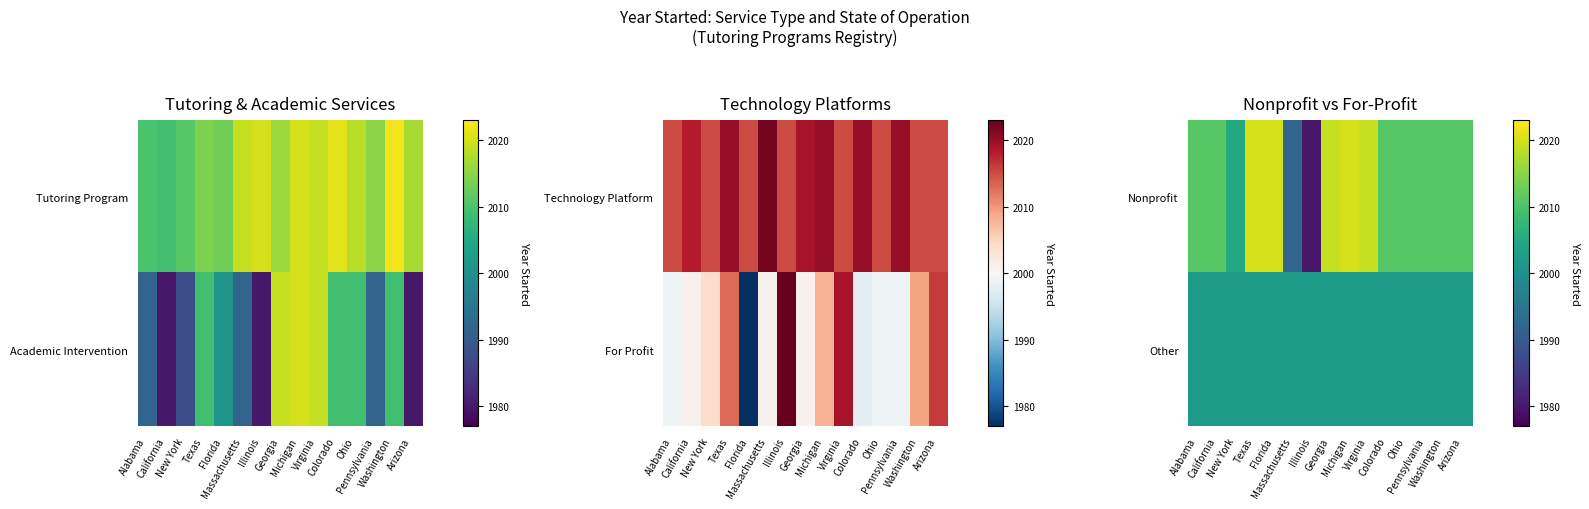

How many categories are shown in the chart?

15